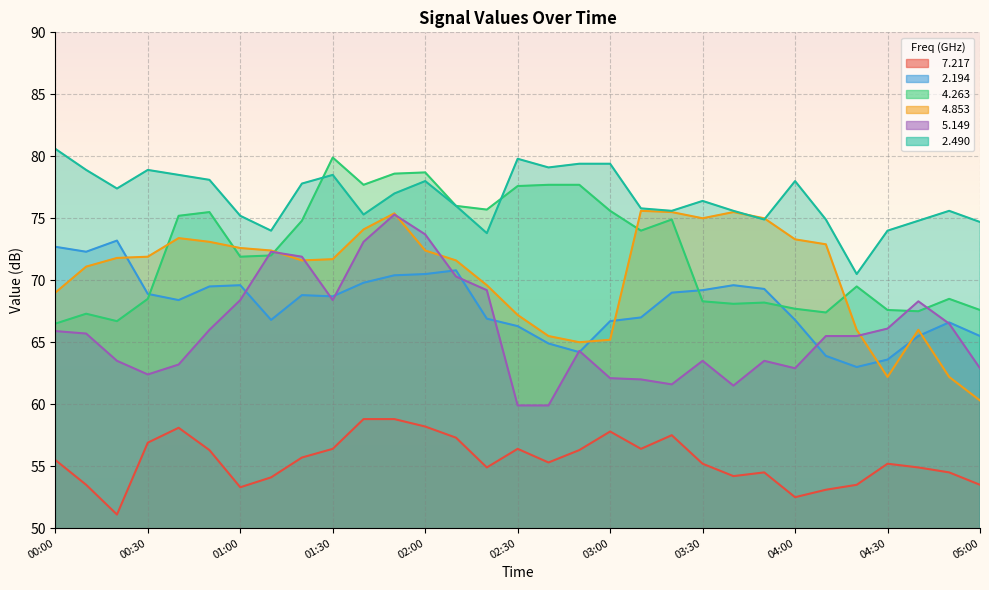

At which category does   2.194 reach its first local peak?

00:20